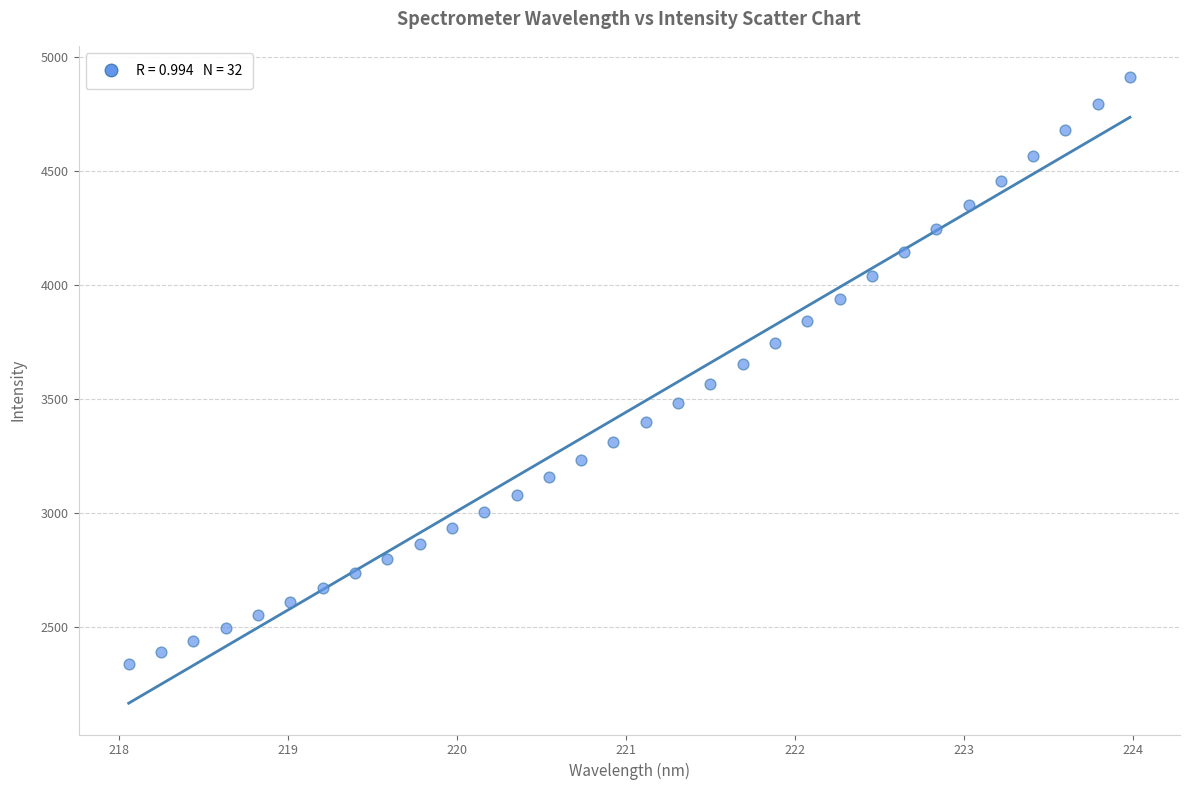

What is the range of Y values (max minus min)?

2577.2